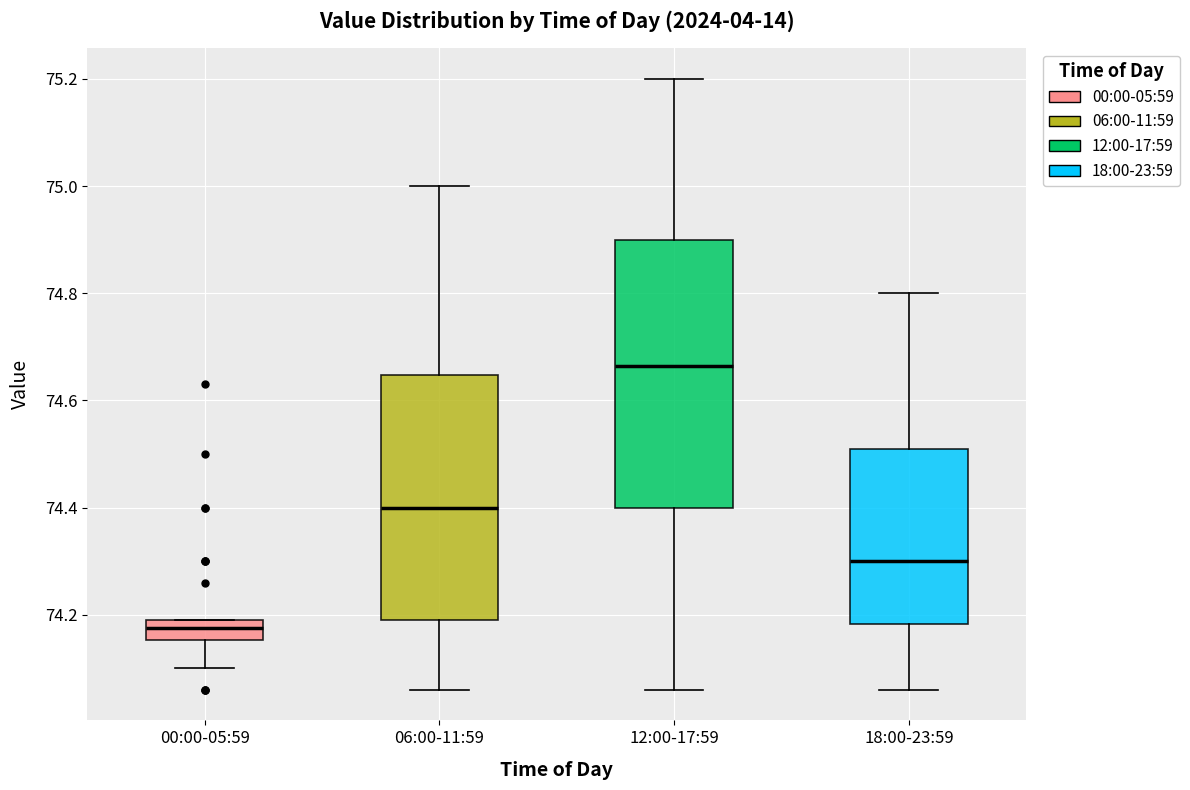

Which box's median line is the lowest?

00:00-05:59